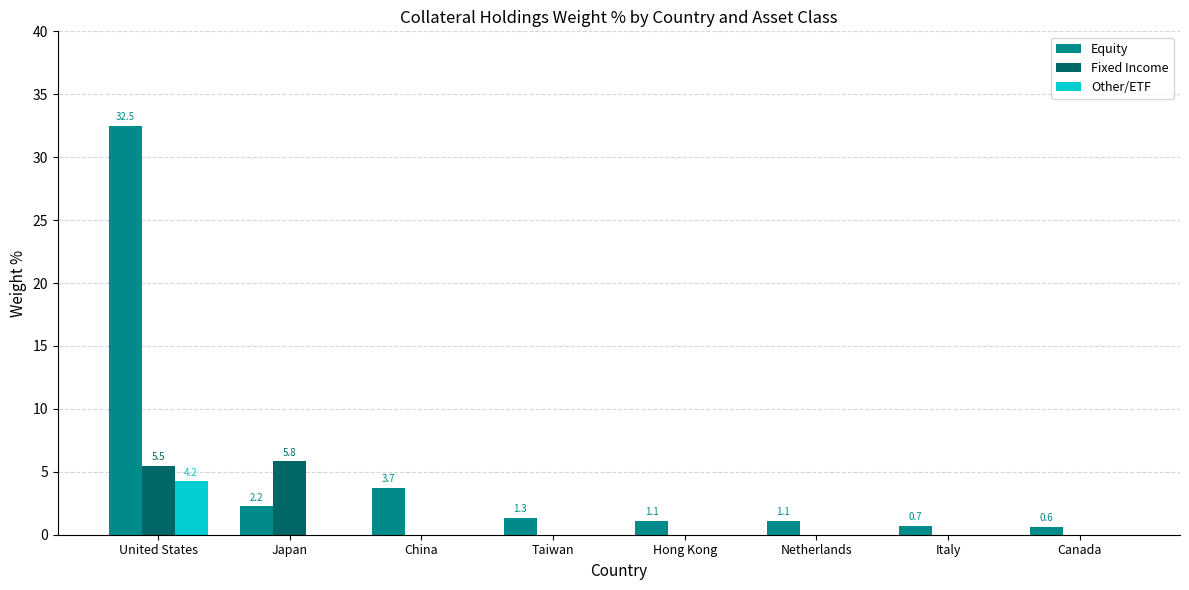

What is the sum of the Fixed Income values at Taiwan and Japan?

5.8